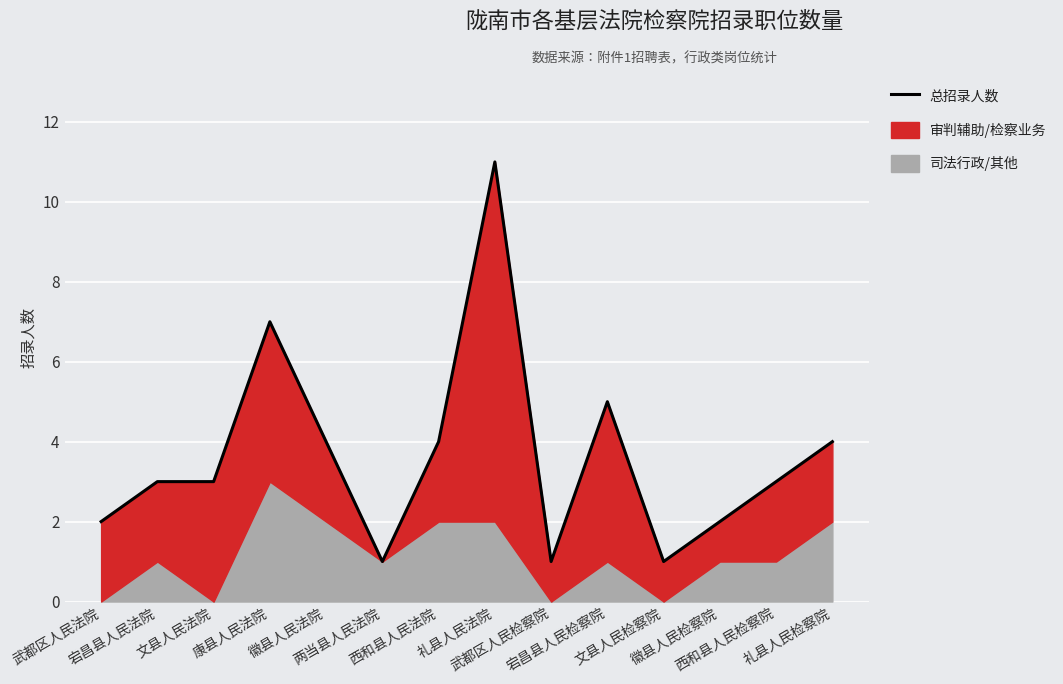

Reading left to right, extract all data points from this chart.

2	3	3	7	4	1	4	11	1	5	1	2	3	4